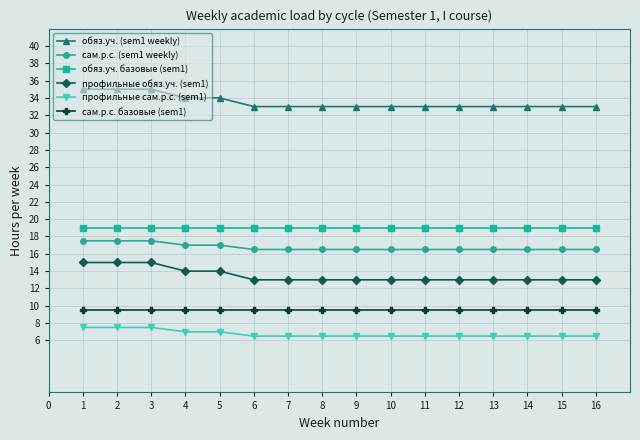

Is the value of обяз.уч. базовые (sem1) at 1 greater than the value of обяз.уч. (sem1 weekly) at 9?

No